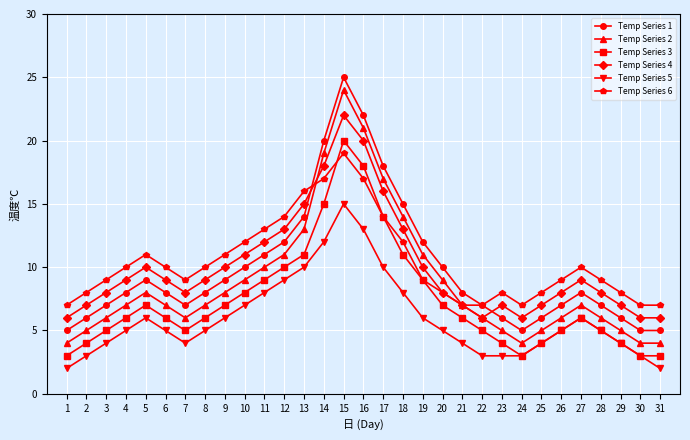

Is it true that Temp Series 1 equals 3 at 31?

False